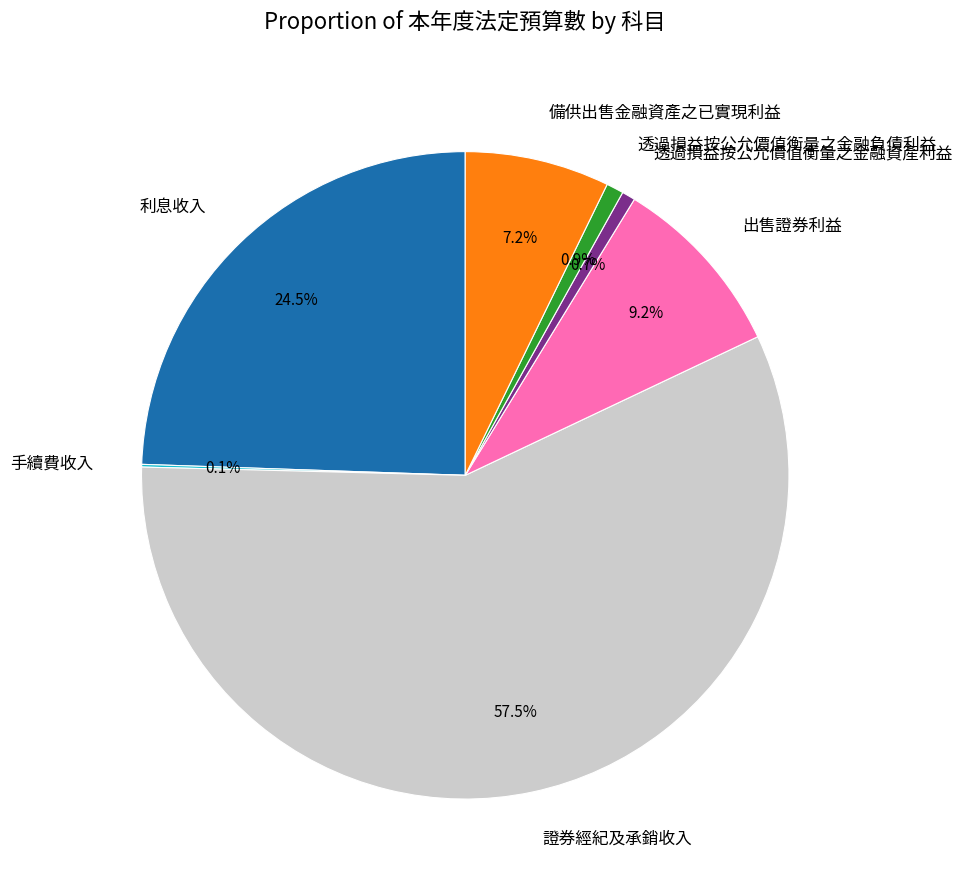

Which slice is the largest?

證券經紀及承銷收入